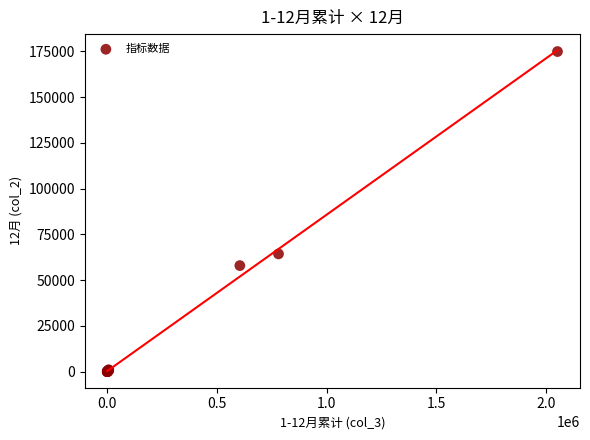

What Y value in the scatter plot is closest to 87416?

64315.0